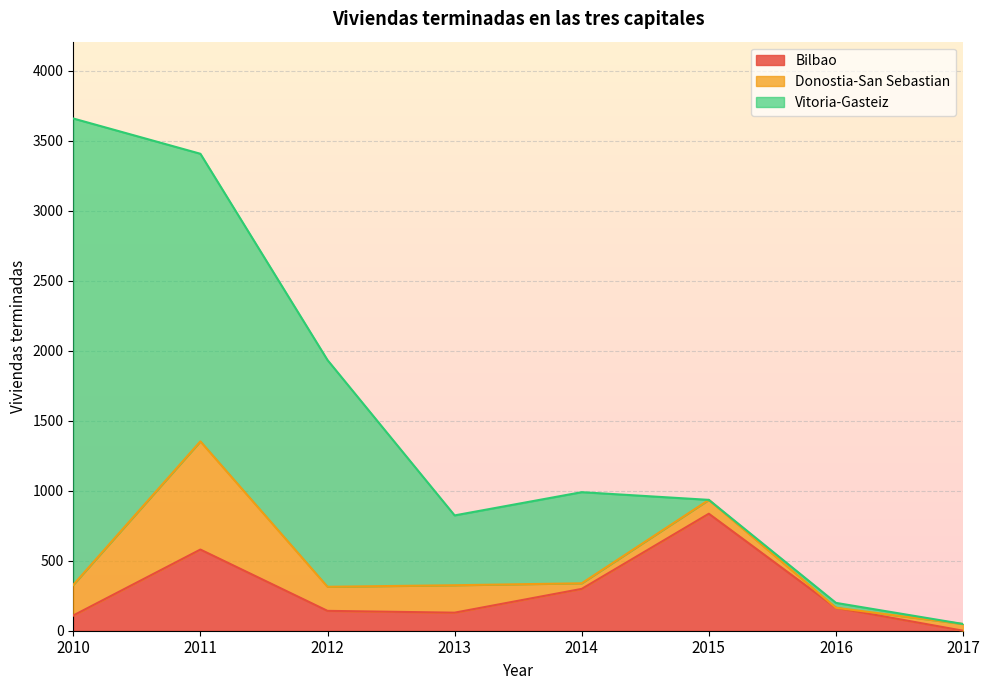

Which series has the largest total across all categories?

Vitoria-Gasteiz